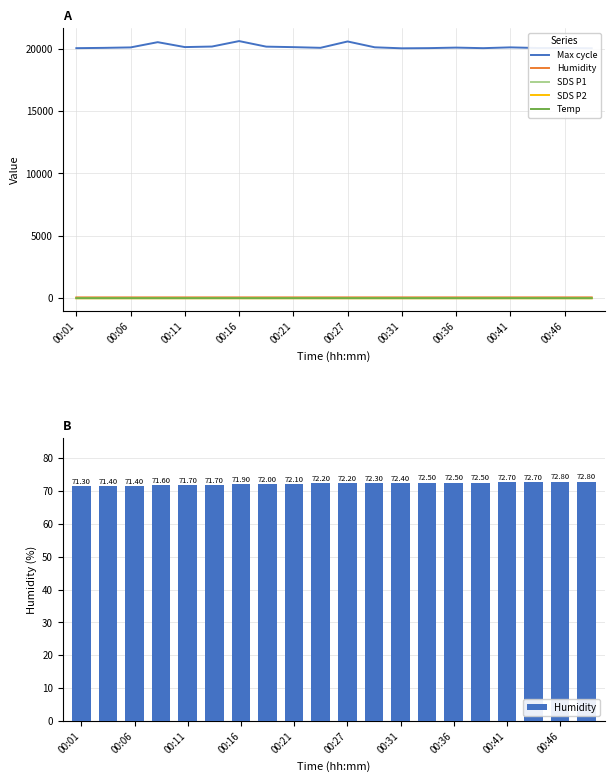

What is the sum of all SDS P1 values?

105.9